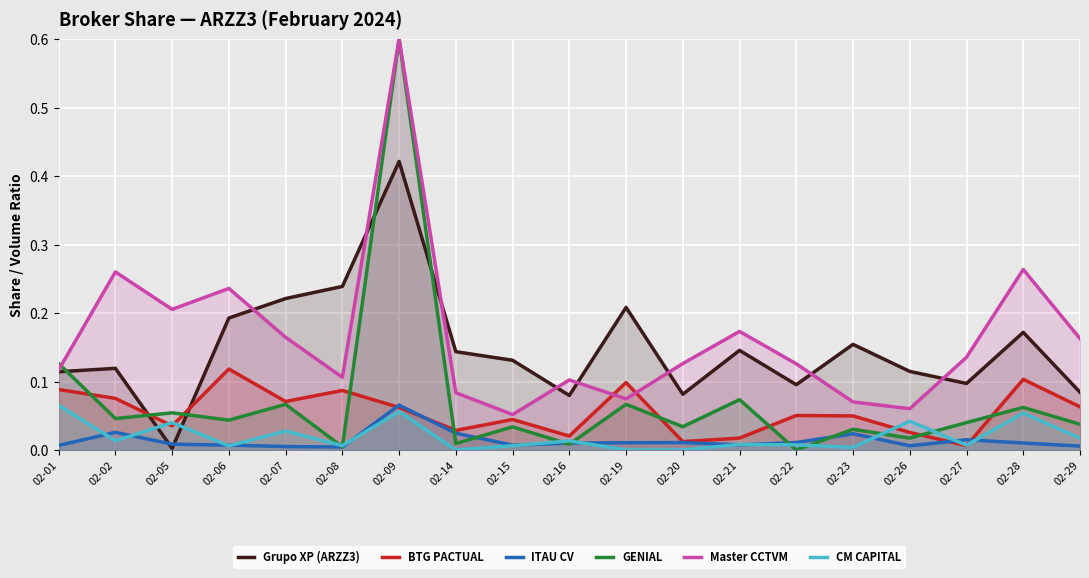

What is the sum of all GENIAL values?

1.4